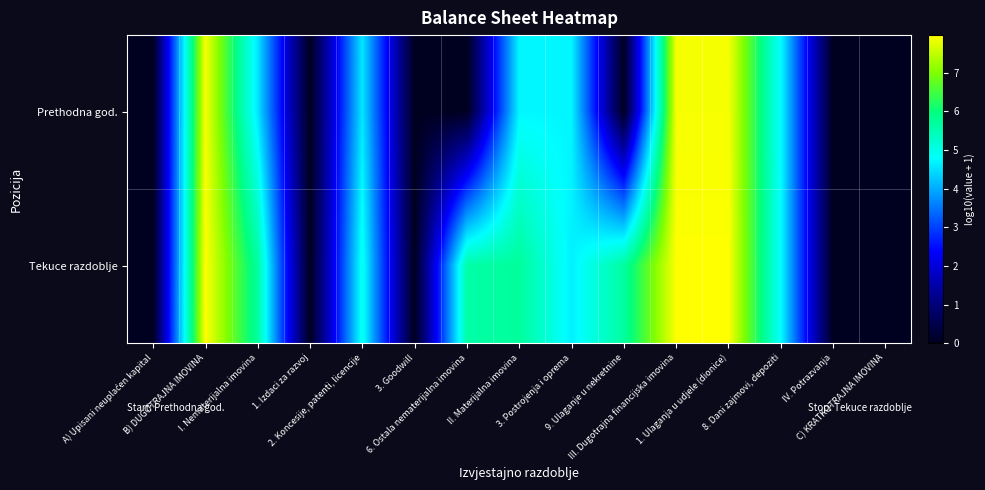

Rank the series at 3. Postrojenja i oprema from highest to lowest value.

Prethodna god., Tekuce razdoblje